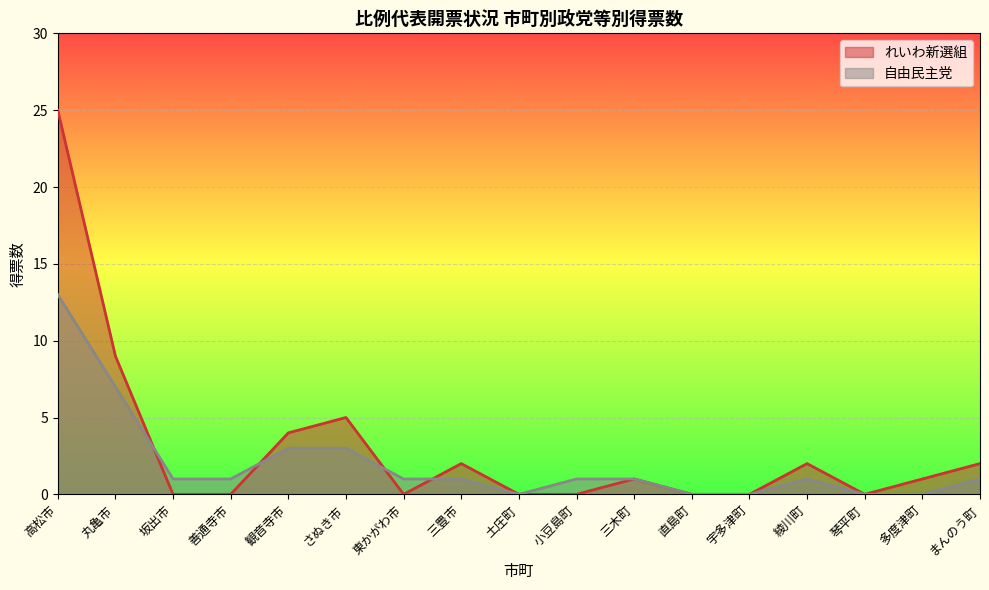

What is the label of the 10th point from the left?

小豆島町